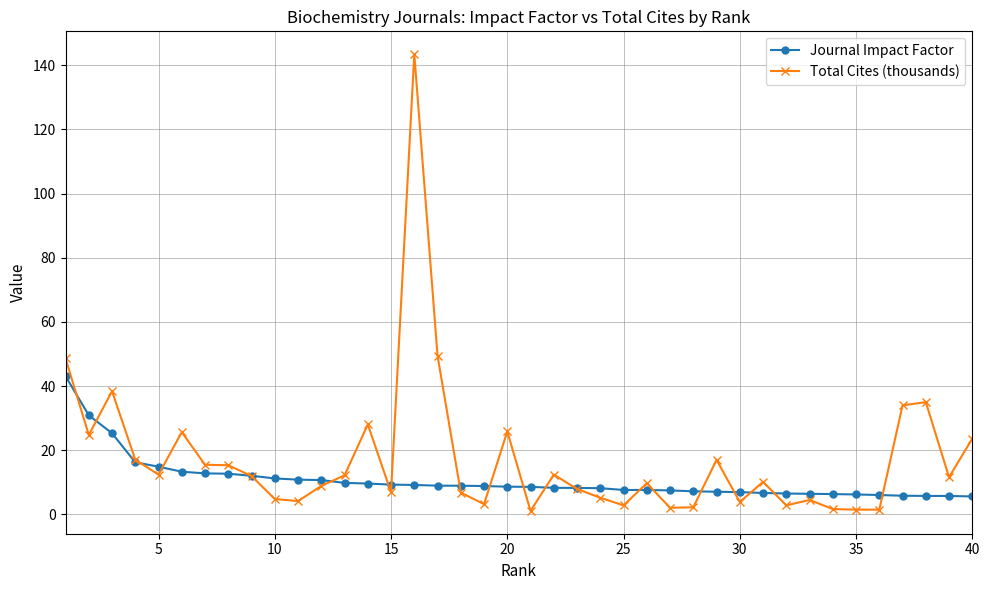

Which series has the largest total across all categories?

Total Cites (thousands)